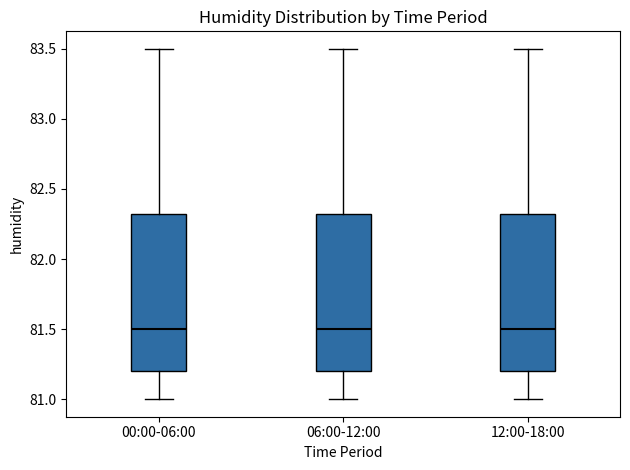

Reading left to right, read every box against the y-axis: the position of its median line, the range the box covers, and the ends of its whiskers. The values are not printed on the chart, so give them approximately, as read against the axis.

00:00-06:00: median 81.50, box 81.20 to 82.35, whiskers 81.00 to 83.50
06:00-12:00: median 81.50, box 81.20 to 82.35, whiskers 81.00 to 83.50
12:00-18:00: median 81.50, box 81.20 to 82.35, whiskers 81.00 to 83.50